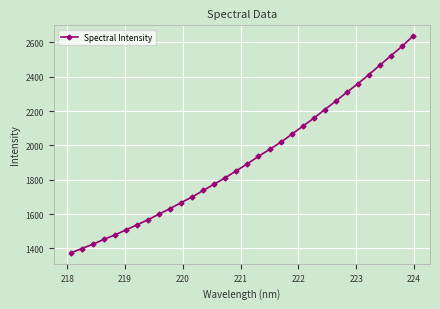

True or false: there are more than 0 points higher than both neighbors.

False